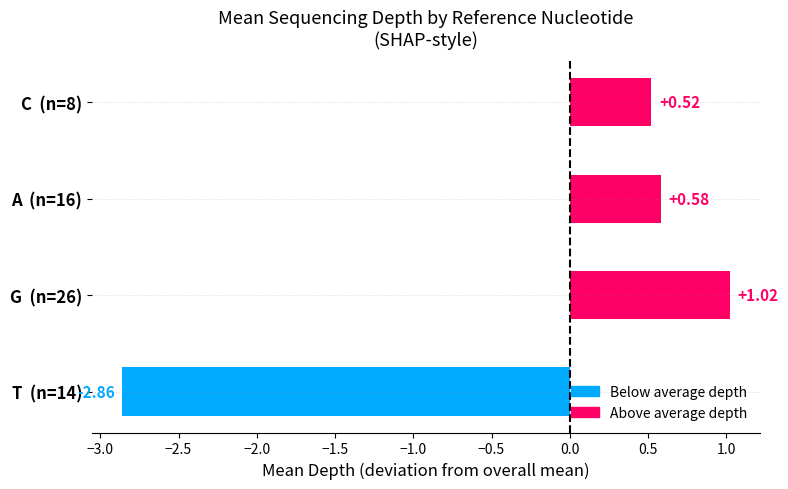

Which has a higher value, C  (n=8) or A  (n=16)?

A  (n=16)